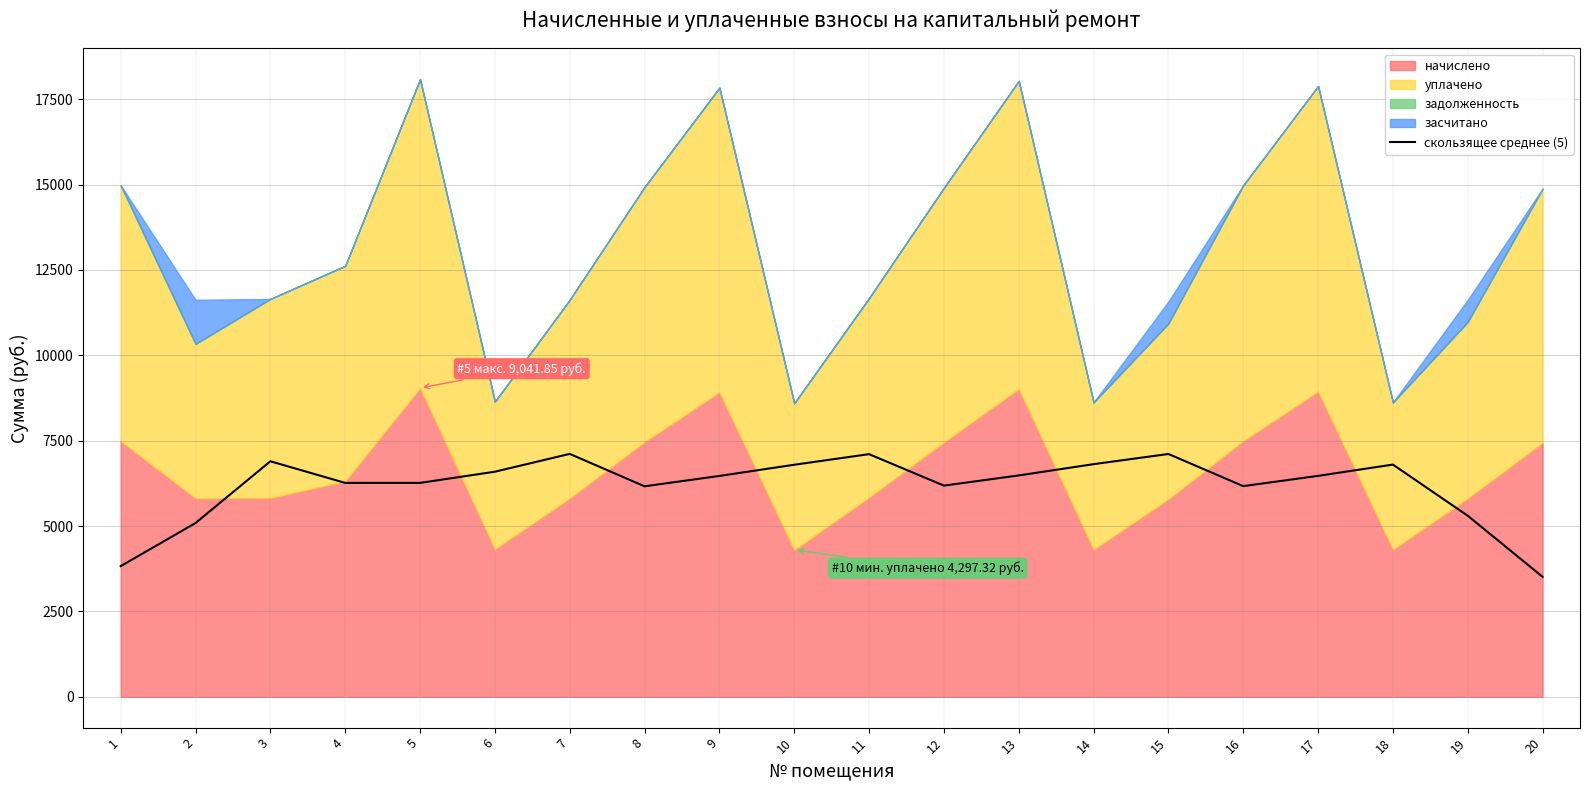

The value of скользящее среднее (5) at 12 is 6182.7. True or false?

True